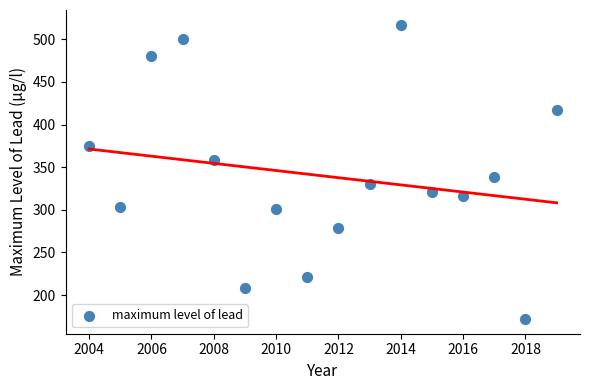

What Y value in the scatter plot is closest to 344?

338